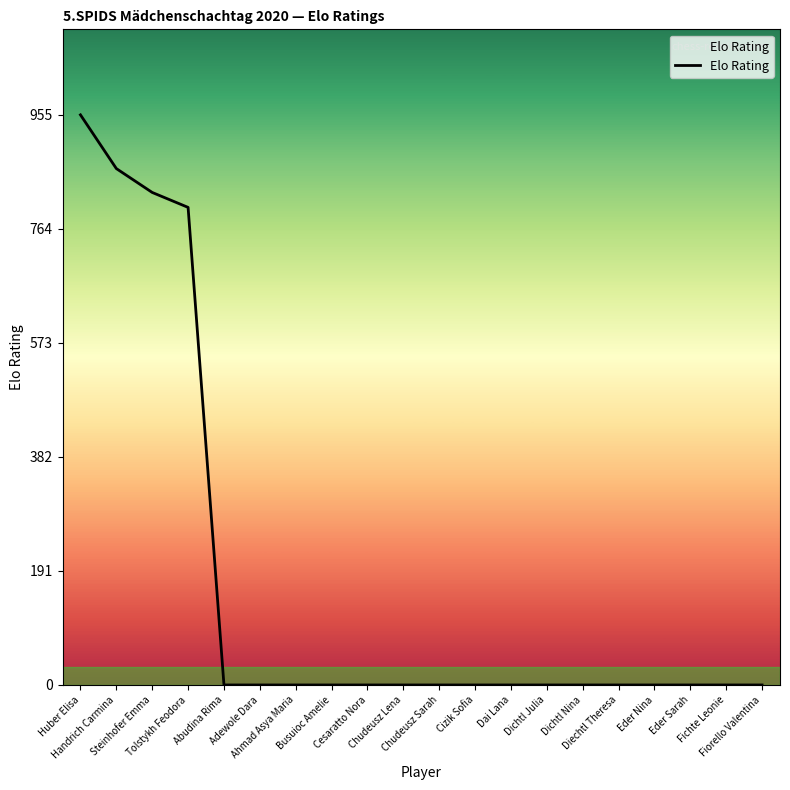

What is the maximum value shown in the chart?

955